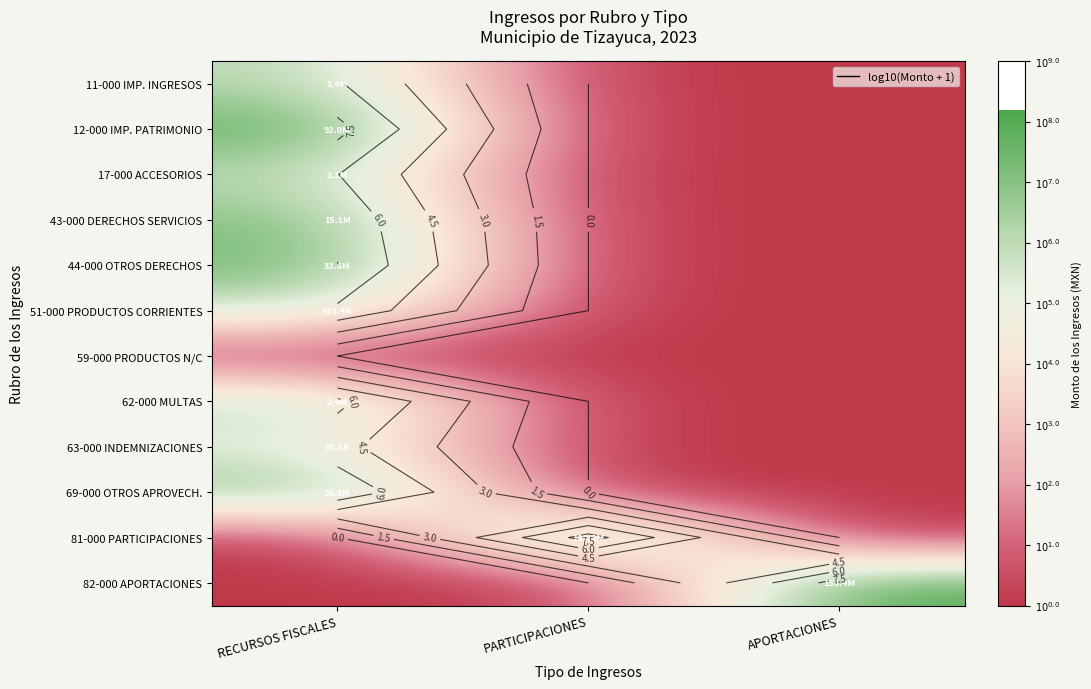

Which category has the lowest value across all series?

PARTICIPACIONES